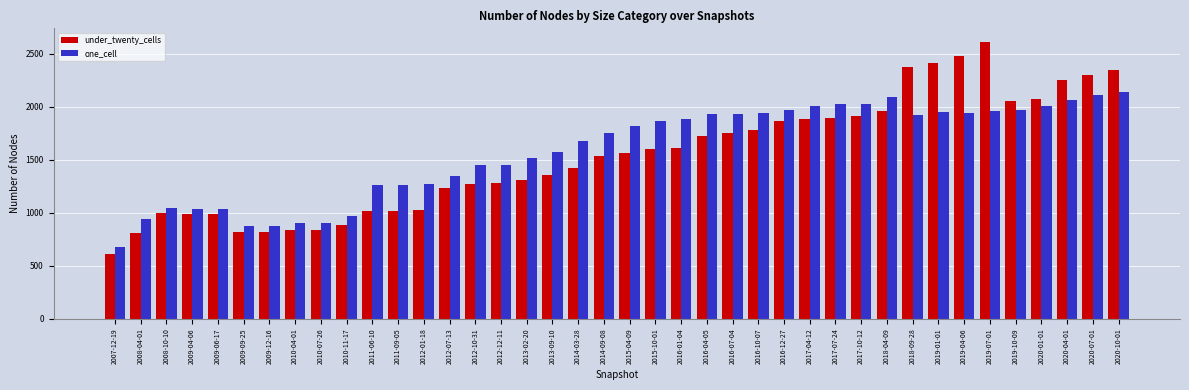

Are the bars grouped side by side (vs. stacked)?

Yes